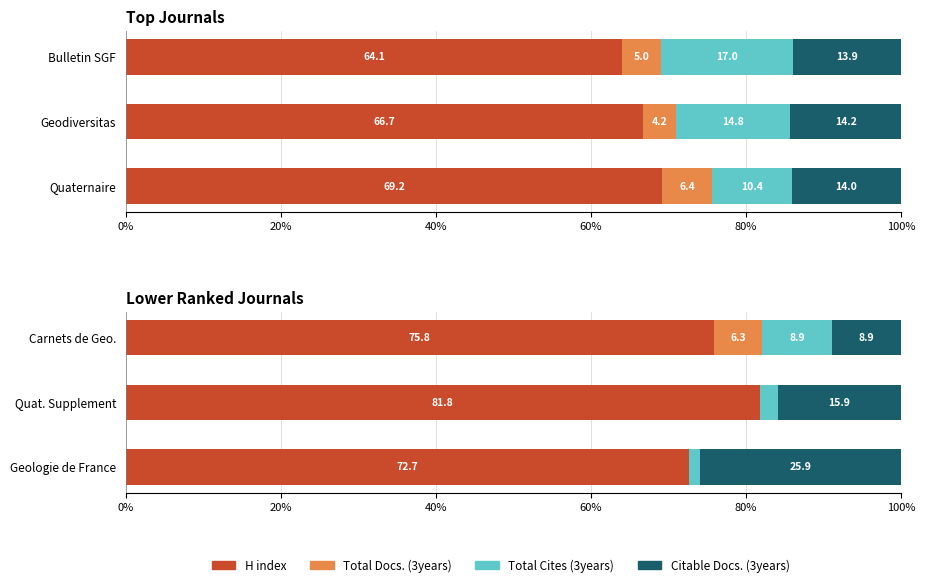

What is the greatest value displayed?

81.8